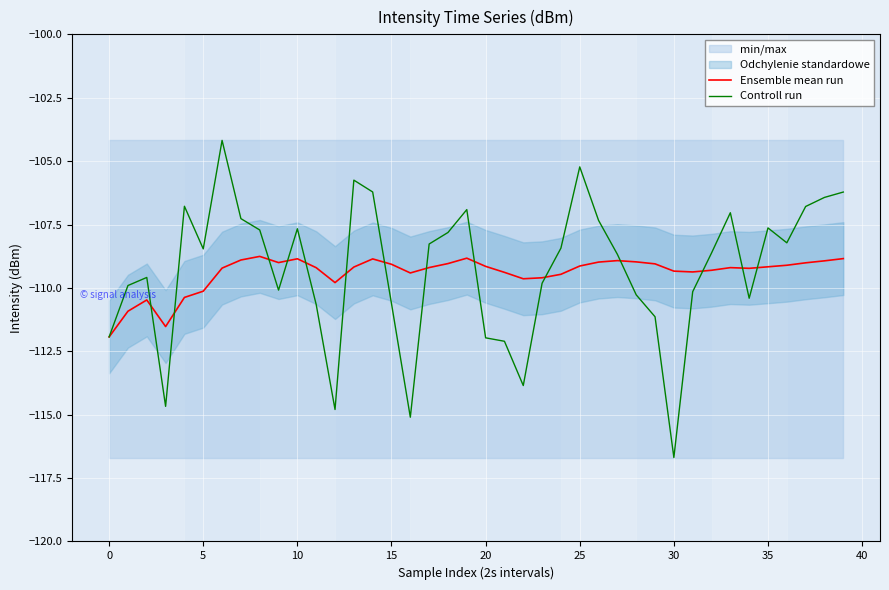

Reading left to right, list all the values displayed in this chart.

Ensemble mean run: -111.9	-110.9	-110.5	-111.5	-110.4	-110.1	-109.2	-108.9	-108.8	-109.0	-108.9	-109.2	-109.8	-109.2	-108.9	-109.1	-109.4	-109.2	-109.0	-108.8	-109.2	-109.4	-109.6	-109.6	-109.5	-109.1	-109.0	-108.9	-109.0	-109.1	-109.3	-109.4	-109.3	-109.2	-109.2	-109.2	-109.1	-109.0	-108.9	-108.8
Controll run: -111.9	-109.9	-109.6	-114.7	-106.8	-108.5	-104.2	-107.3	-107.7	-110.1	-107.7	-110.7	-114.8	-105.8	-106.2	-110.6	-115.1	-108.3	-107.8	-106.9	-112.0	-112.1	-113.9	-109.8	-108.4	-105.2	-107.3	-108.7	-110.3	-111.1	-116.7	-110.2	-108.6	-107.0	-110.4	-107.6	-108.2	-106.8	-106.4	-106.2